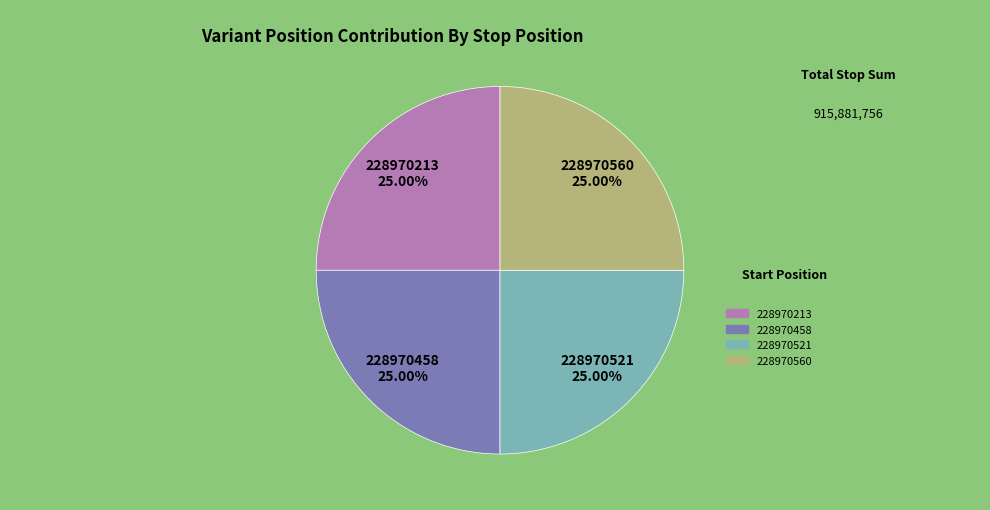

How many slices are in this pie chart?

4